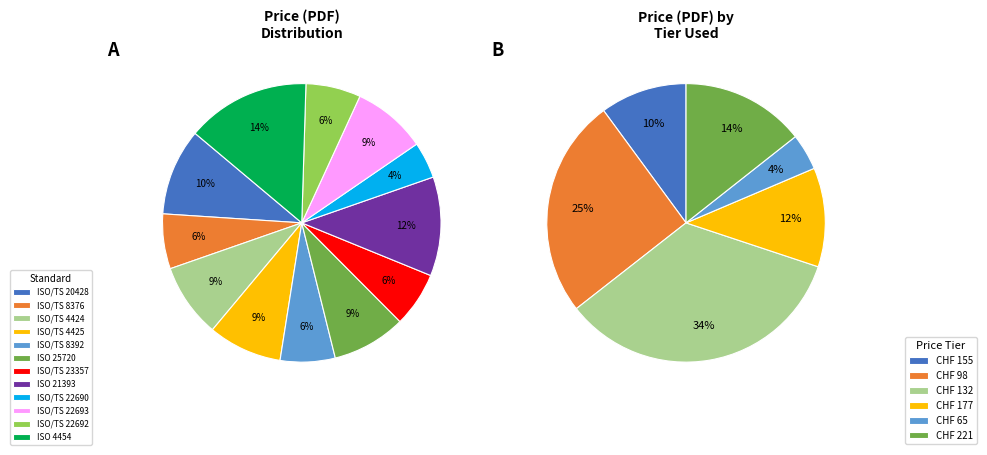

To the nearest percent, what is the average slice percentage?

8%